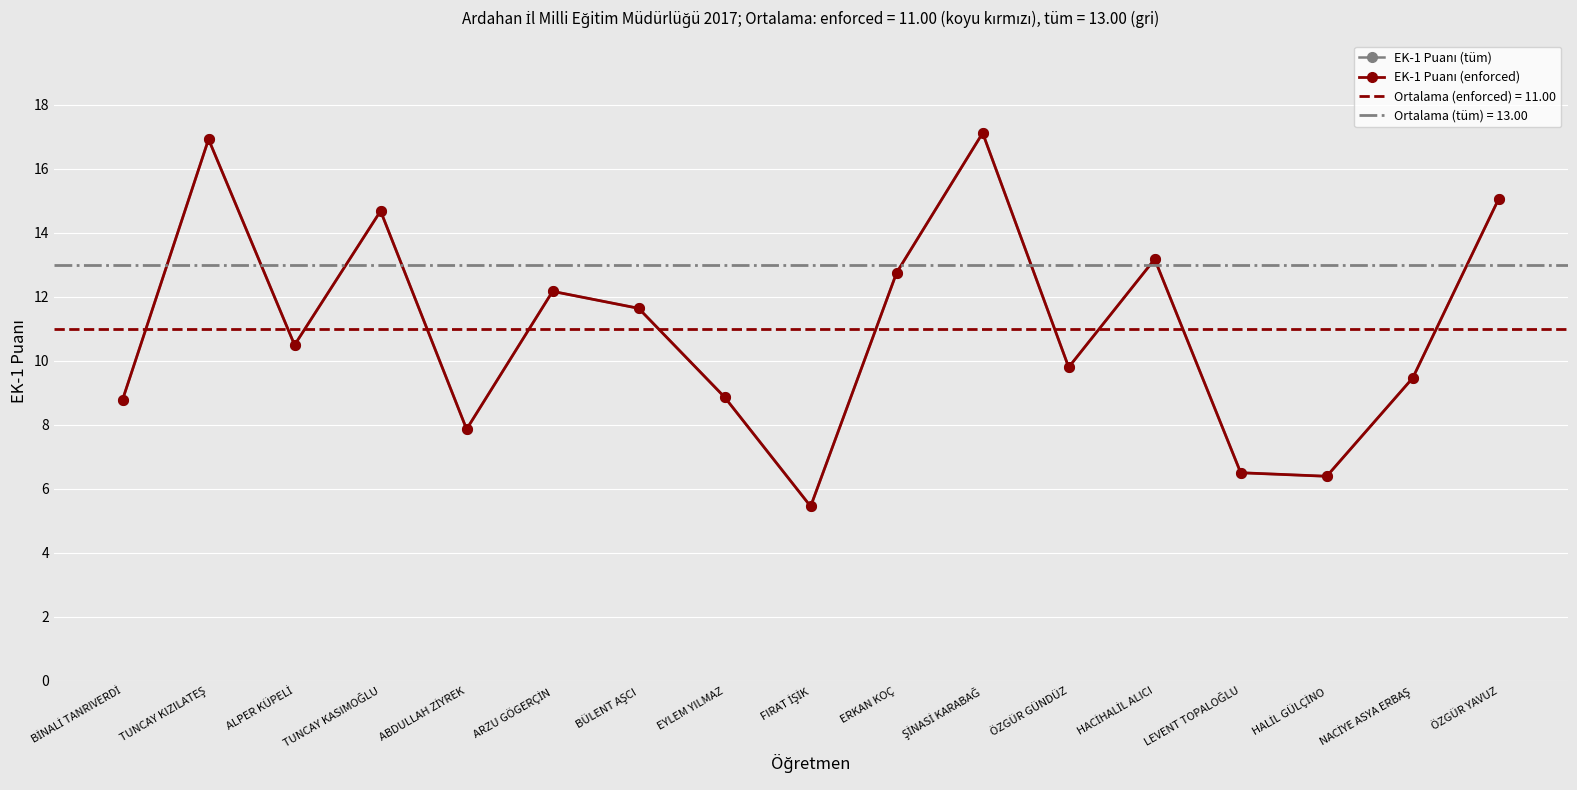

At which label is EK-1 Puanı (enforced) closest to 11?

ALPER KÜPELİ